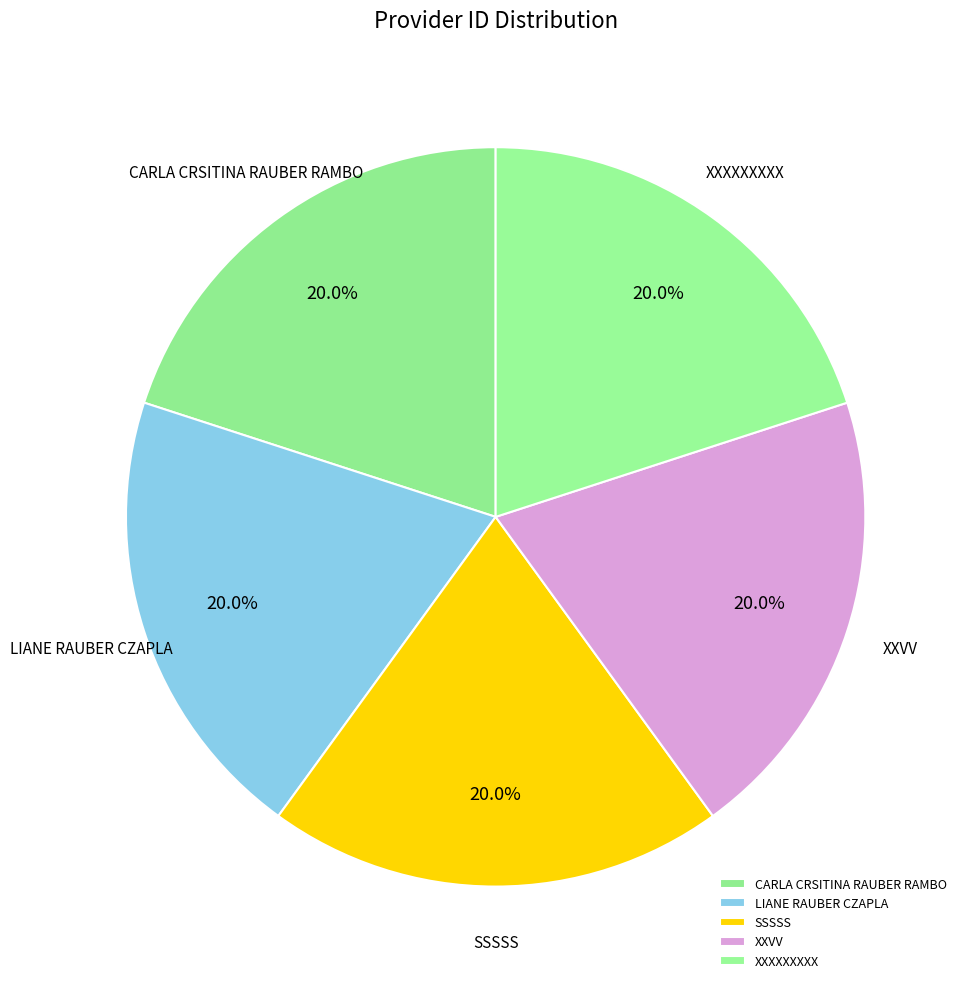

Is it true that XXXXXXXXX is 20% of the pie?

True